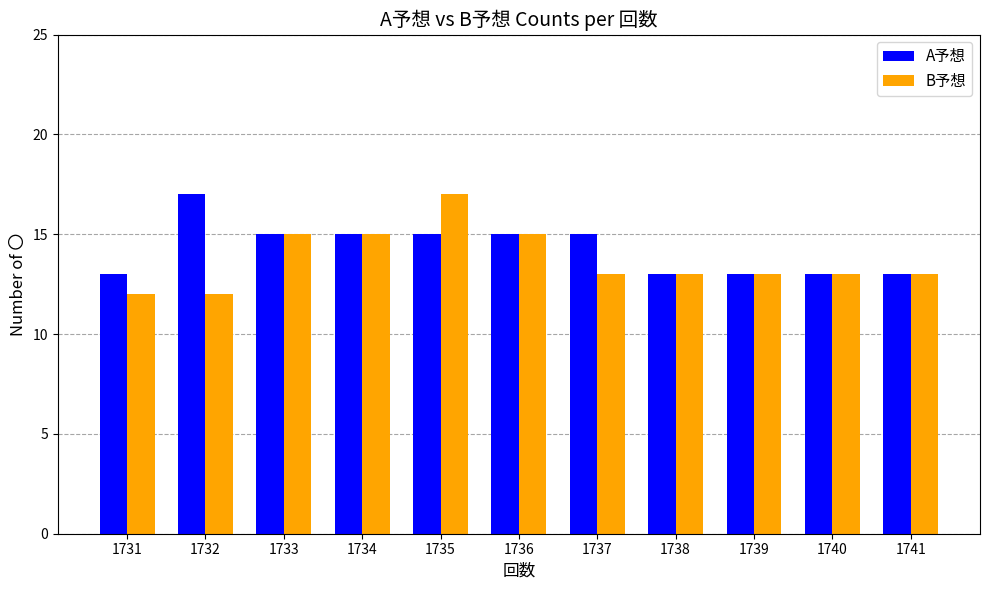

What are all the series names shown in the legend?

A予想, B予想